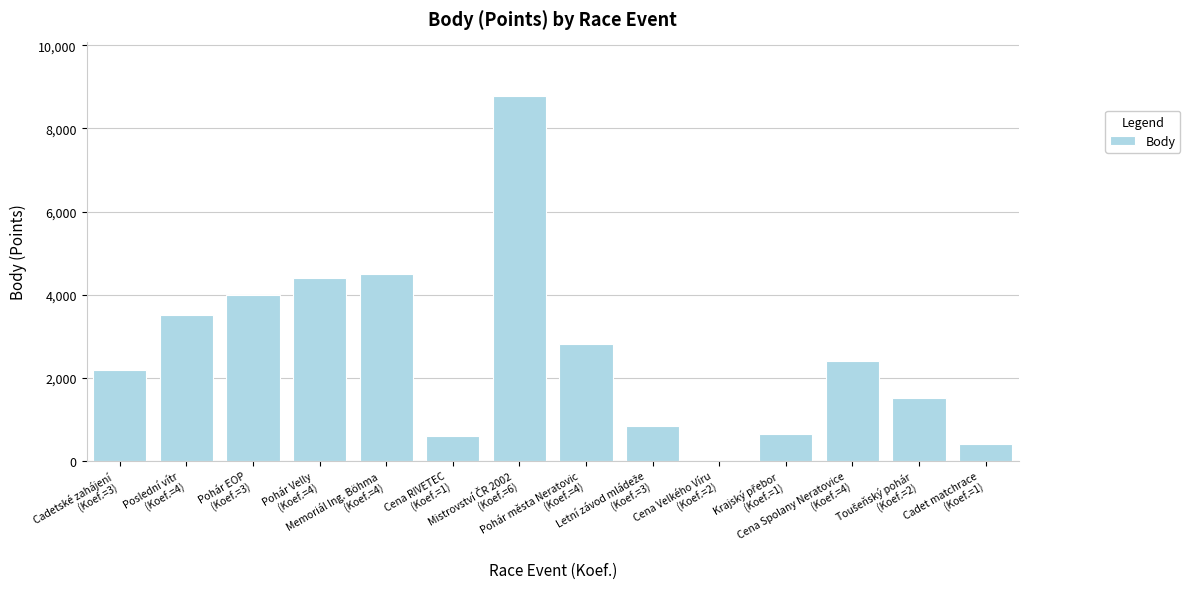

What is the sum of all values?

36574